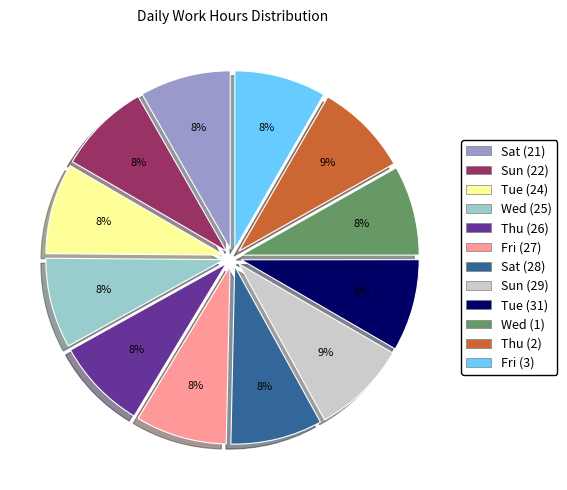

True or false: Sat (28) accounts for 22% of the total.

False